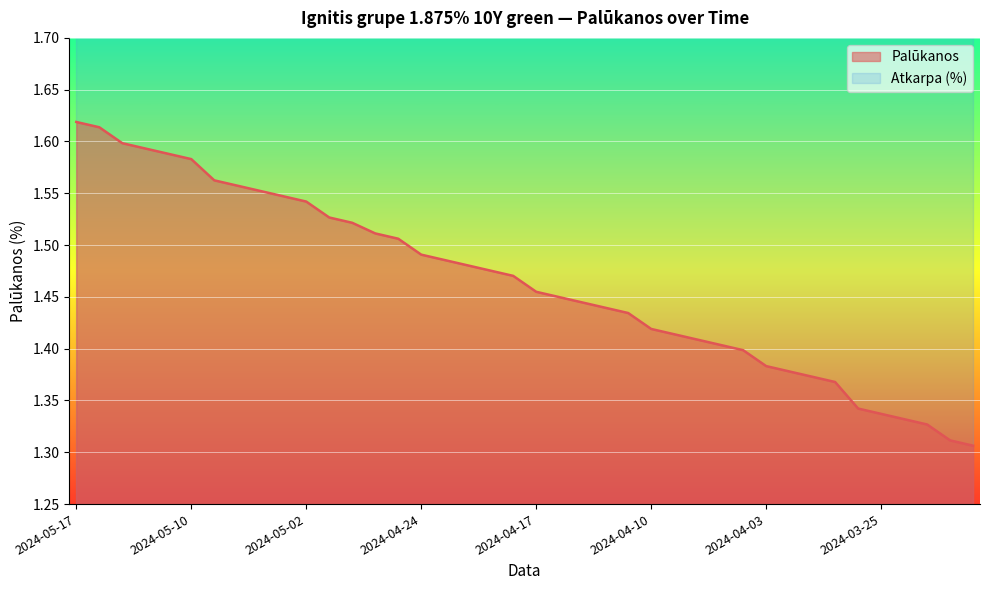

What is the sum of all values?

58.6